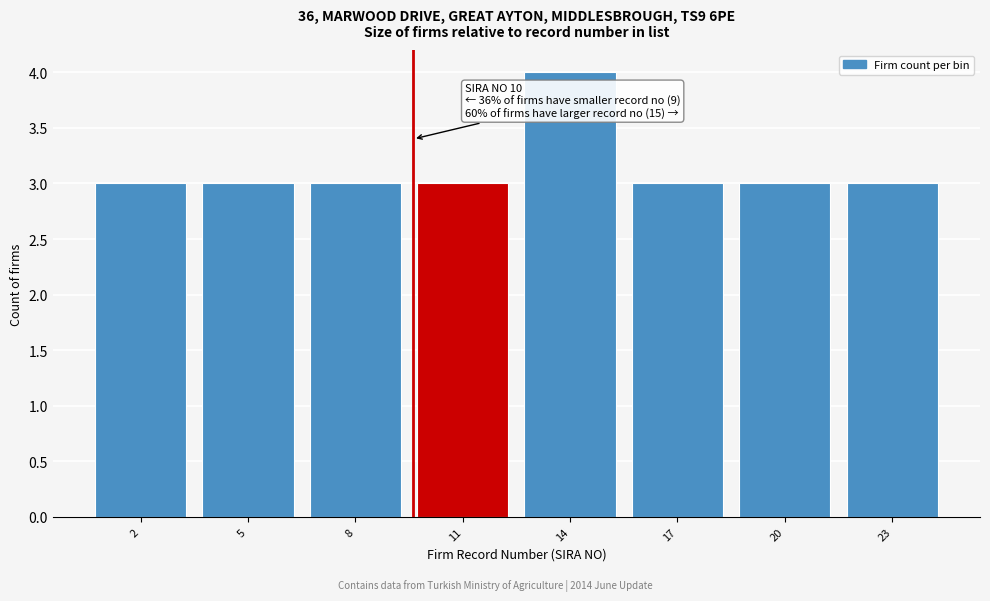

Reading left to right, list all the values displayed in this chart.

3	3	3	3	4	3	3	3